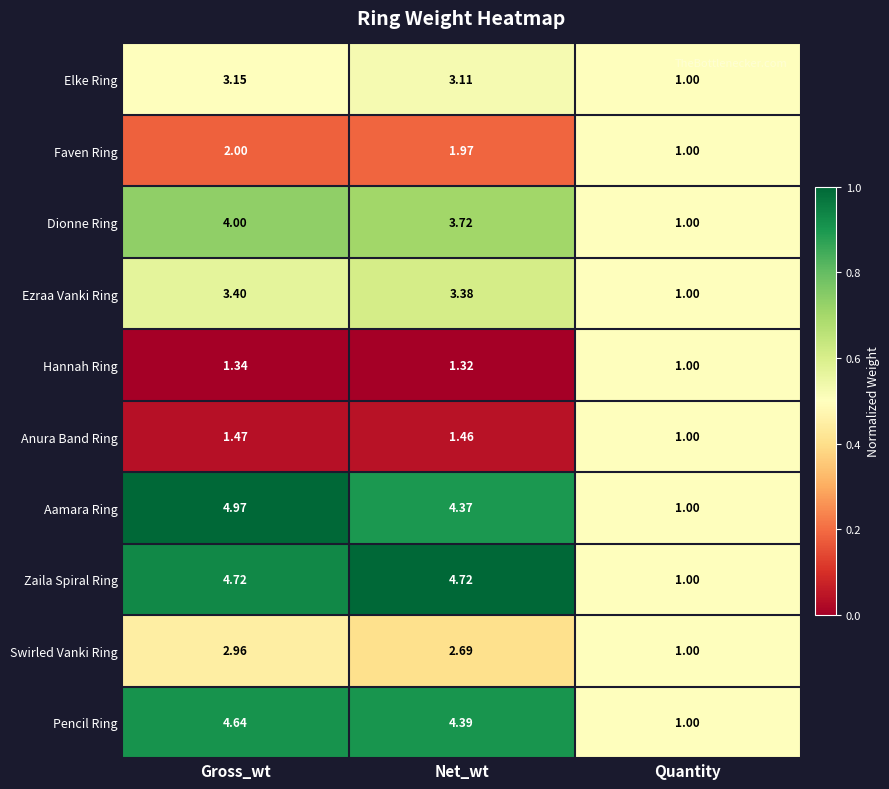

Between Gross_wt and Net_wt, which series saw the biggest shift?

Aamara Ring